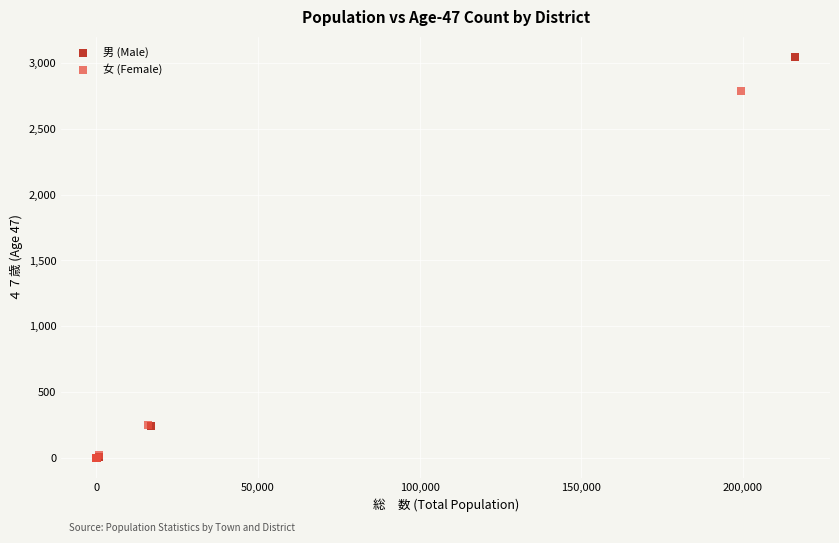

Which series reaches the maximum Y coordinate?

男 (Male)